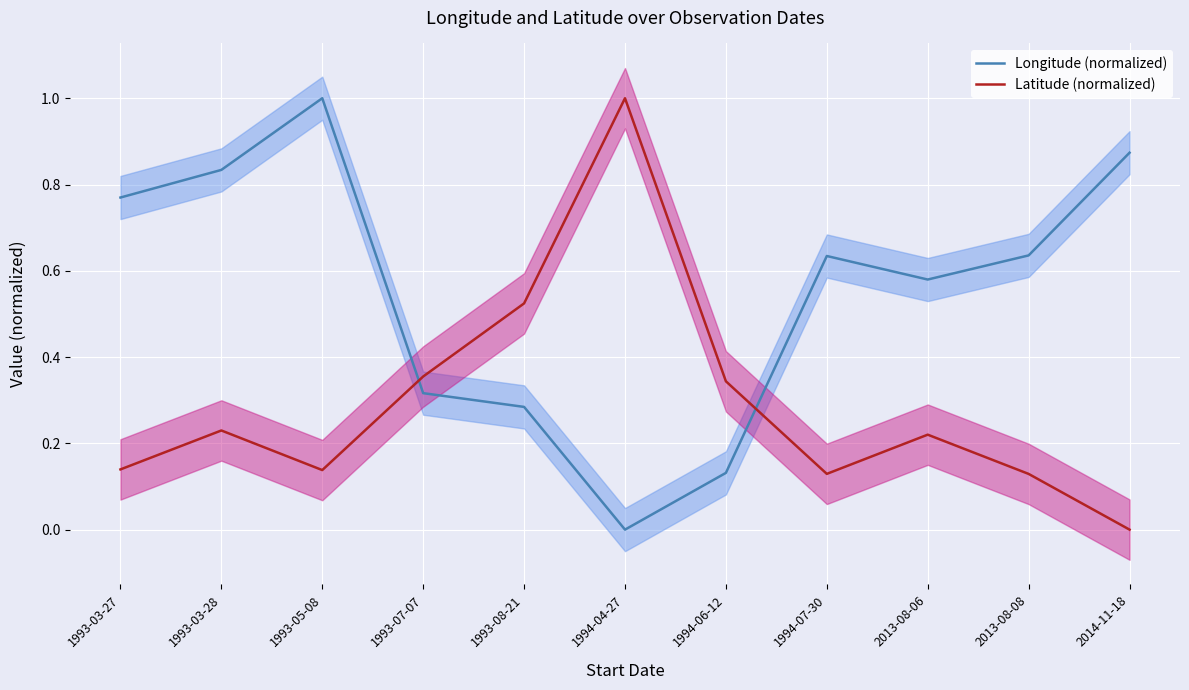

How many intersections are there between Longitude (normalized) and Latitude (normalized)?

2